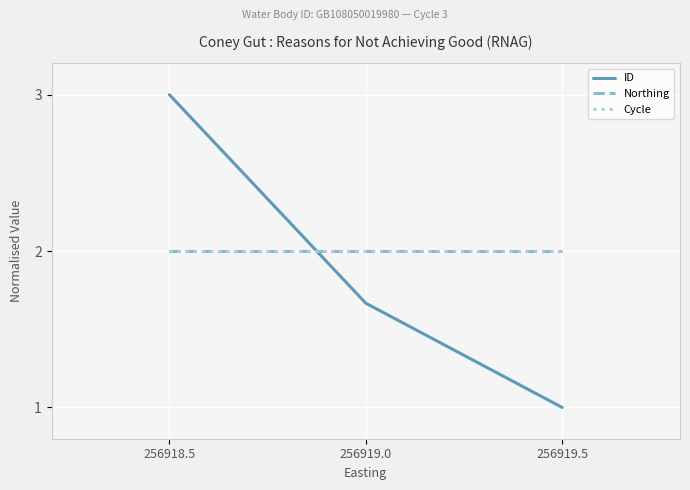

How many ID values are between 1 and 3?

3